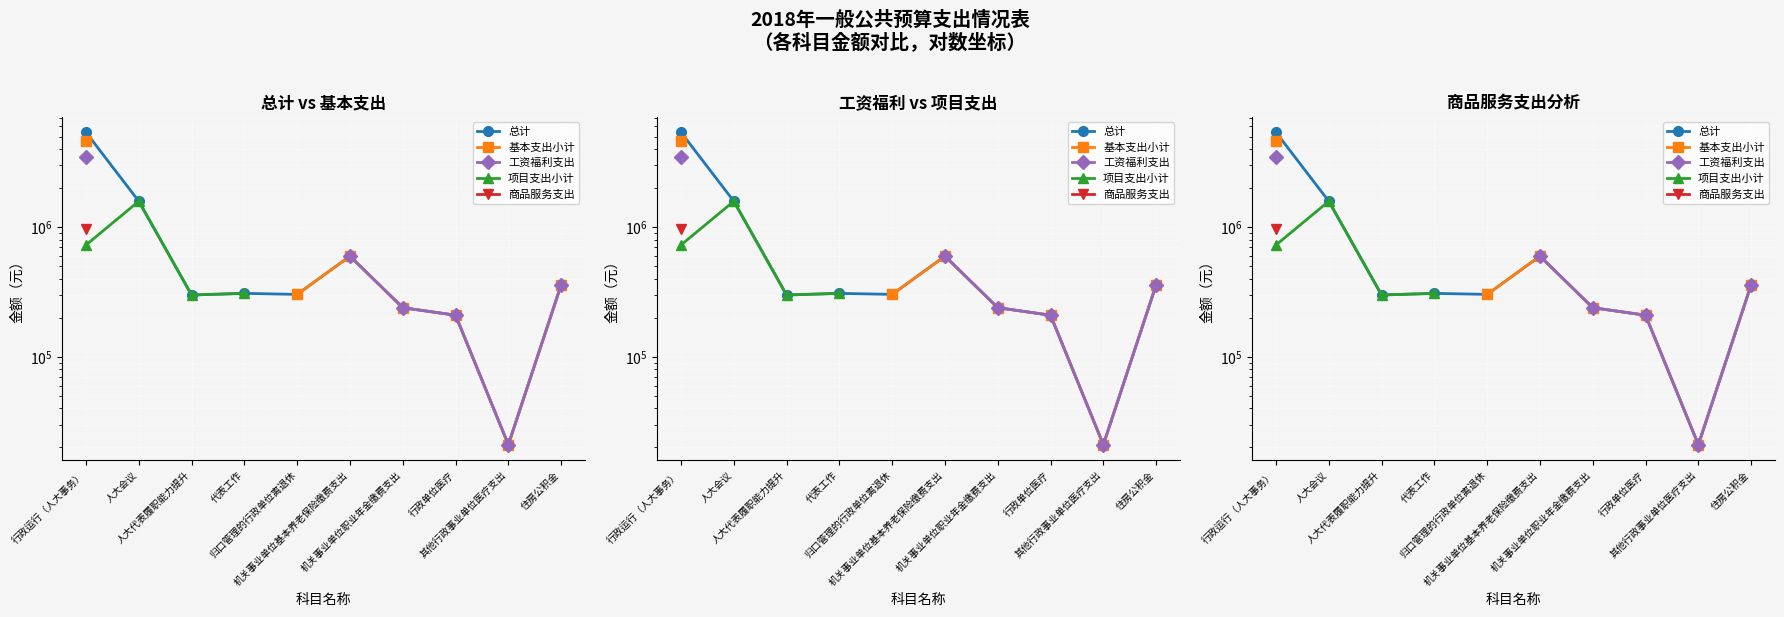

At which category does 总计 reach its first local valley?

人大代表履职能力提升